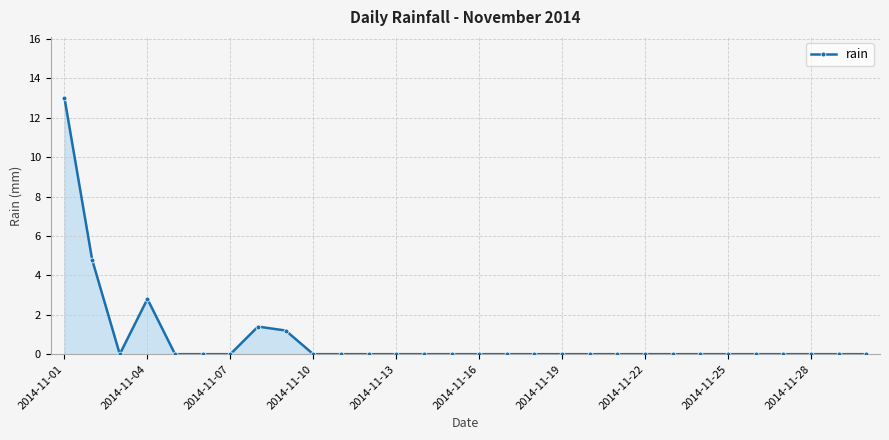

Reading right to left, list all the values displayed in this chart.

0.0	0.0	0.0	0.0	0.0	0.0	0.0	0.0	0.0	0.0	0.0	0.0	0.0	0.0	0.0	0.0	0.0	0.0	0.0	0.0	0.0	1.2	1.4	0.0	0.0	0.0	2.8	0.0	4.8	13.0